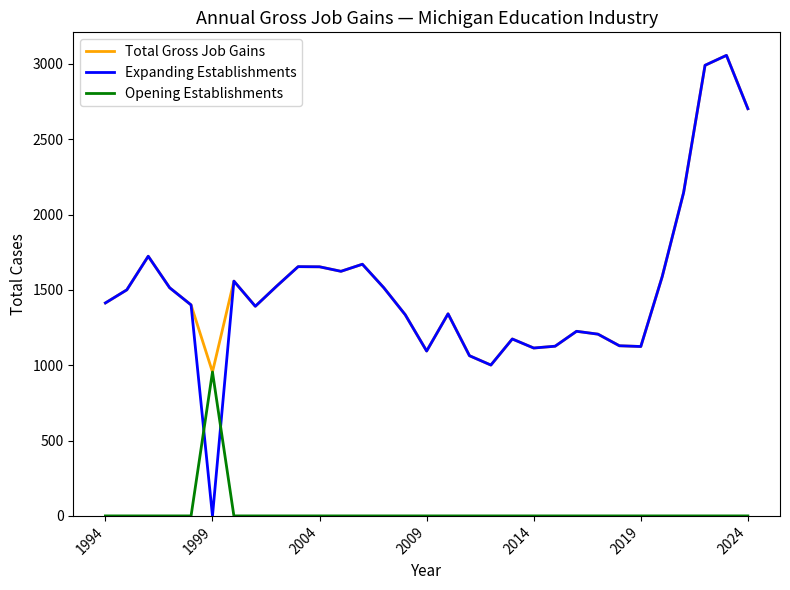

How many series are shown in this chart?

3